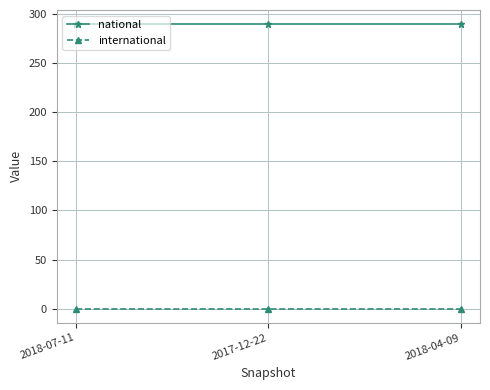

What is the spread (max minus min) of values at 2017-12-22?

290